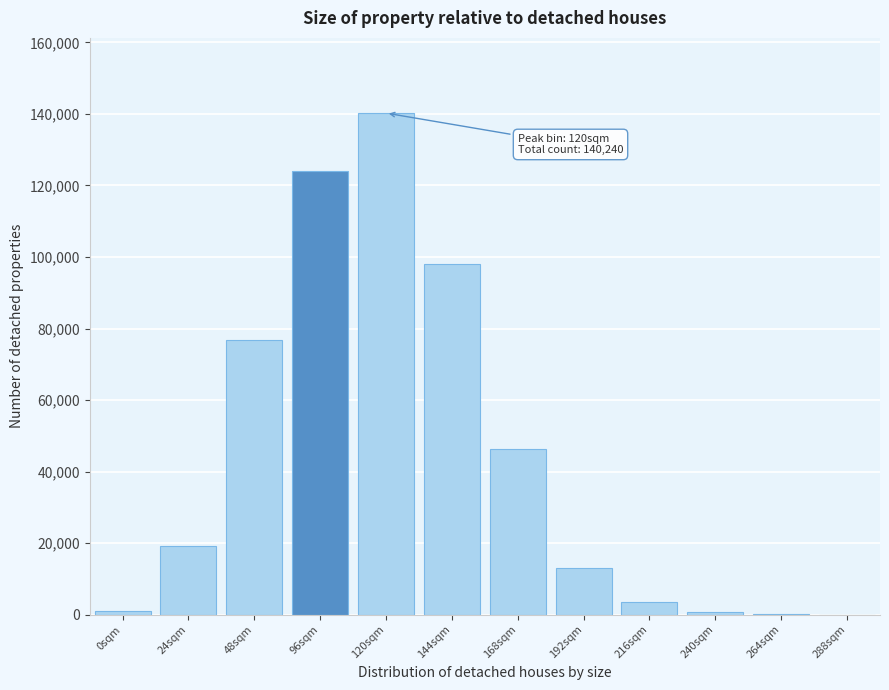

What is the change in value from 96sqm to 144sqm?

-25813